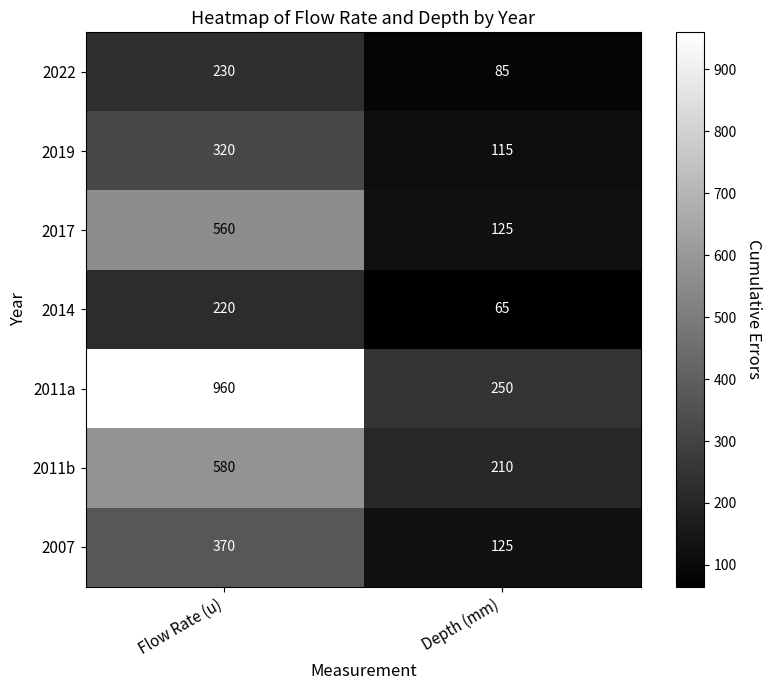

True or false: 2007 has a value of 370 at Flow Rate (u).

True